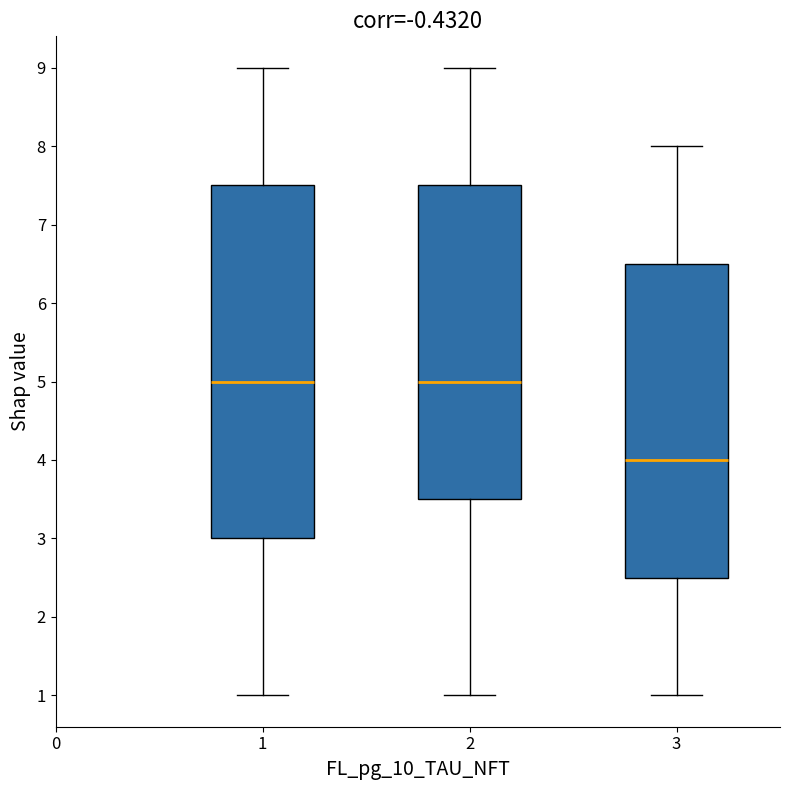

Reading left to right, read every box against the y-axis: the position of its median line, the range the box covers, and the ends of its whiskers. The values are not printed on the chart, so give them approximately, as read against the axis.

1: median 5.0, box 3.0 to 7.5, whiskers 1.0 to 9.0
2: median 5.0, box 3.5 to 7.5, whiskers 1.0 to 9.0
3: median 4.0, box 2.5 to 6.5, whiskers 1.0 to 8.0